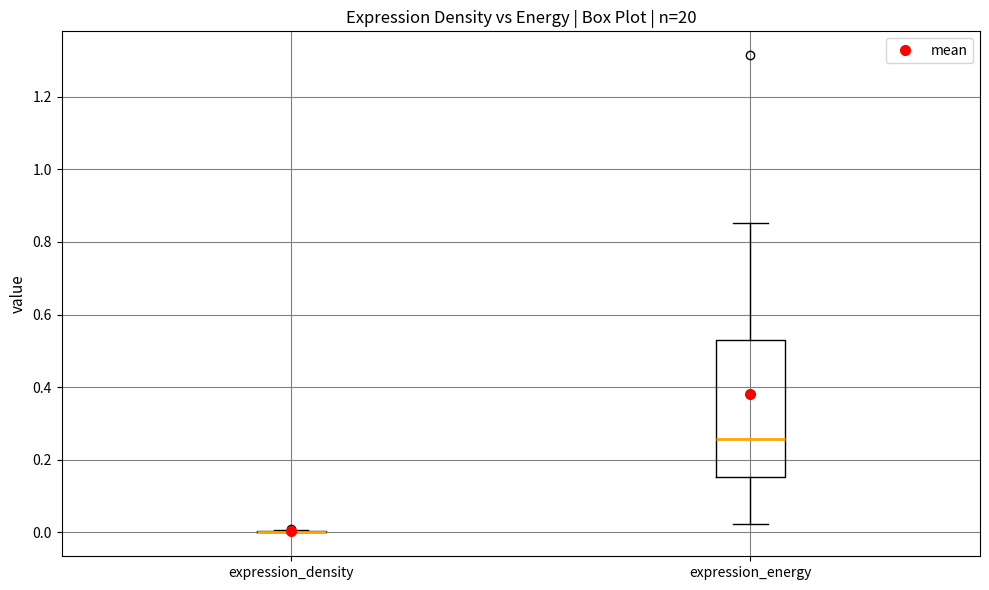

Reading left to right, transcribe this box plot: for each box, give where its median line is, the range the box spans, and where its two whiskers end, as read against the y-axis. The values are not printed on the chart, so give them approximately, as read against the axis.

expression_density: box collapsed to a line at 0.00, whiskers 0.00 to 0.00
expression_energy: median 0.26, box 0.16 to 0.52, whiskers 0.02 to 0.86